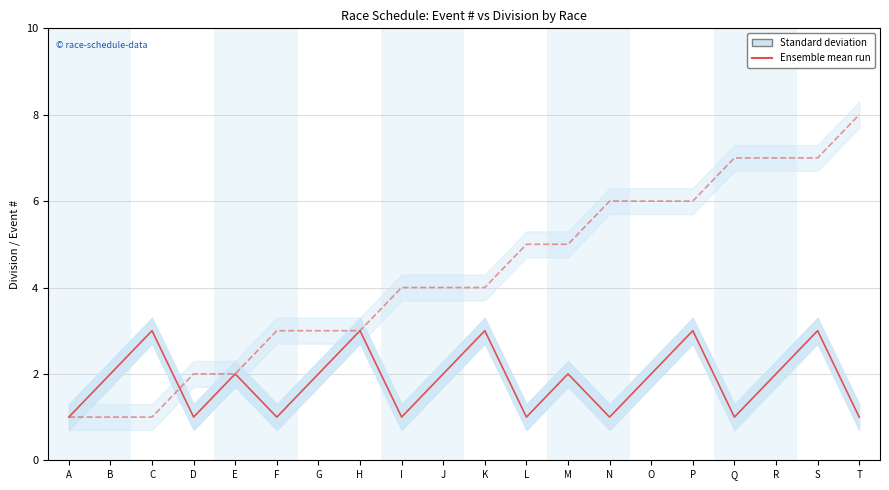

Reading left to right, transcribe all the data shown in this chart.

1	2	3	1	2	1	2	3	1	2	3	1	2	1	2	3	1	2	3	1